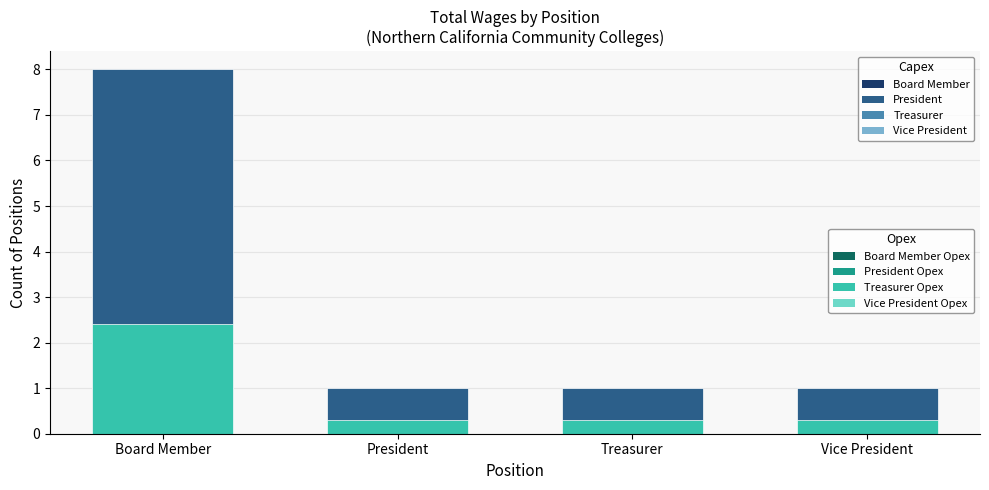

What position from the left is President?

2